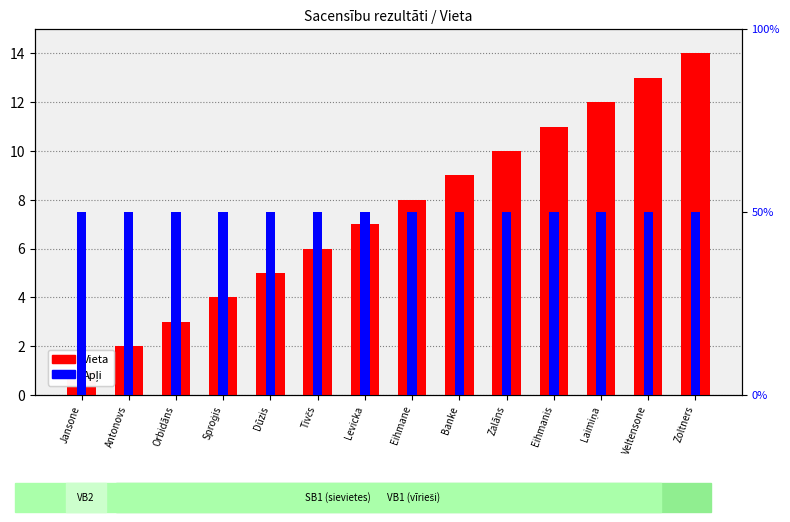

What is the smallest value displayed?

1